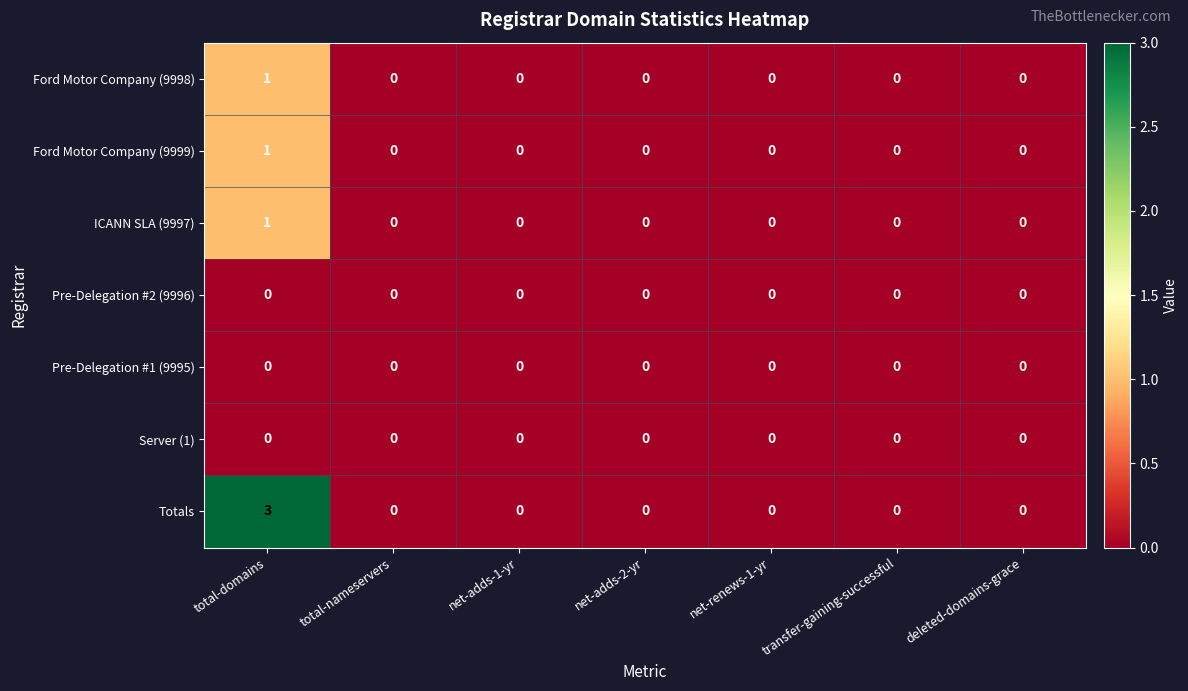

Which series has the widest spread of values?

Totals